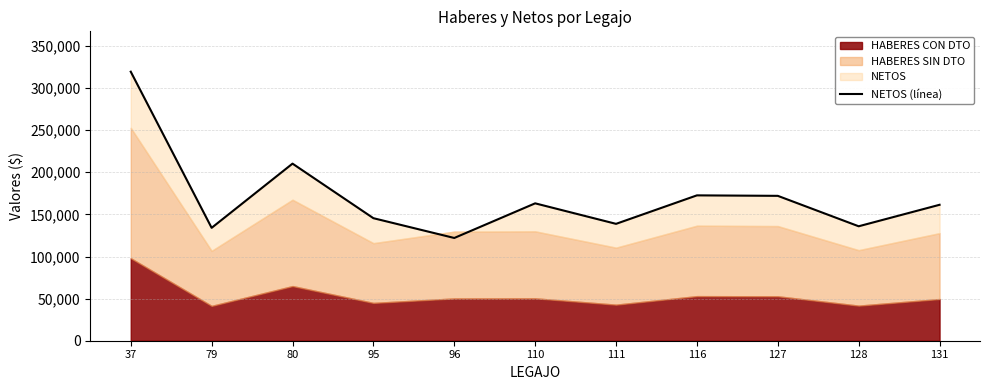

Which has a higher value, 37 or 116?

37